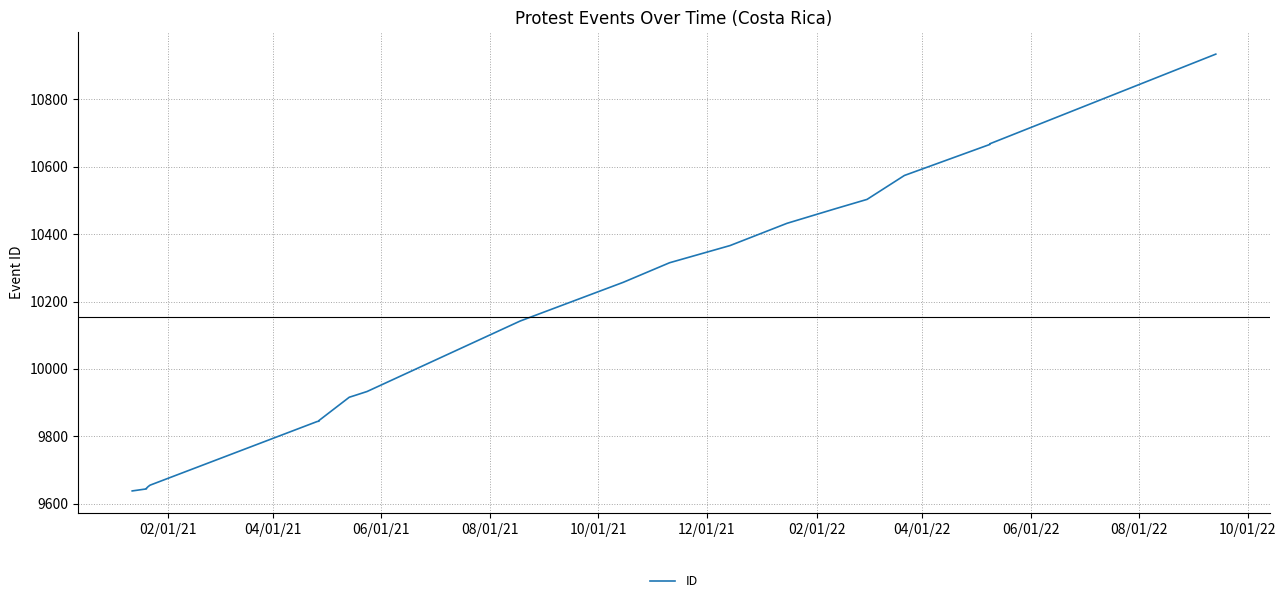

What is the difference between the second highest and minimum values?

1030